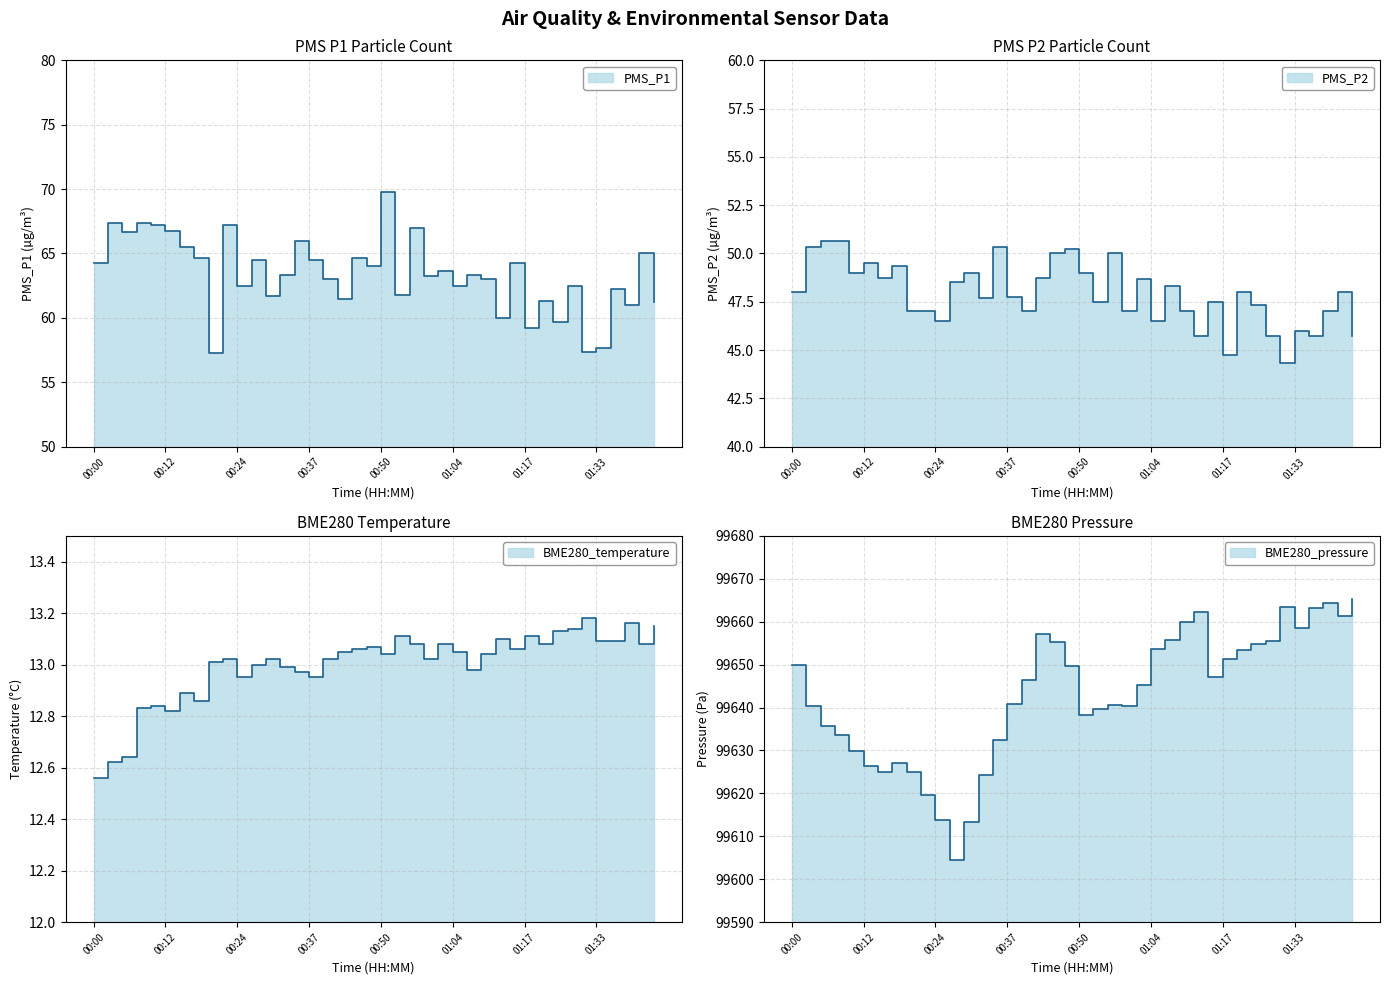

How many interior local peaks does the PMS_P1 series have?

15